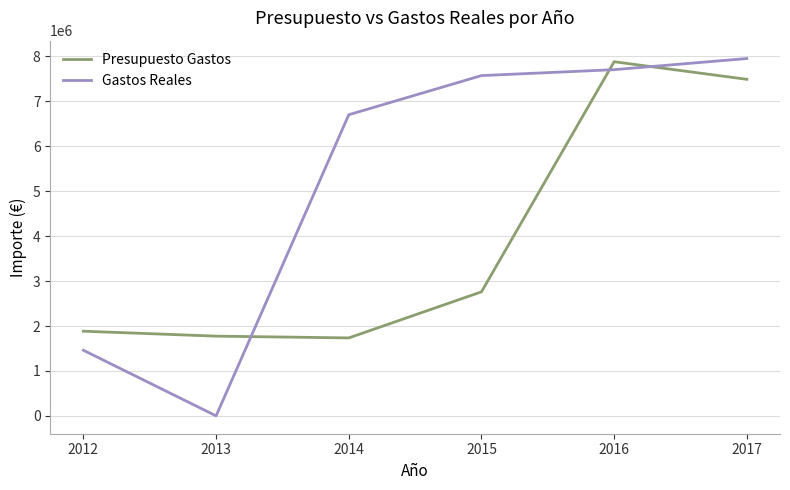

Reading right to left, what are all the values shown in this chart?

Presupuesto Gastos: 2017=7489911.0	2016=7881796.1	2015=2760738.0	2014=1734820.0	2013=1774487.0	2012=1884506.0
Gastos Reales: 2017=7952619.3	2016=7704851.2	2015=7572969.6	2014=6701601.8	2013=478.9	2012=1459972.2